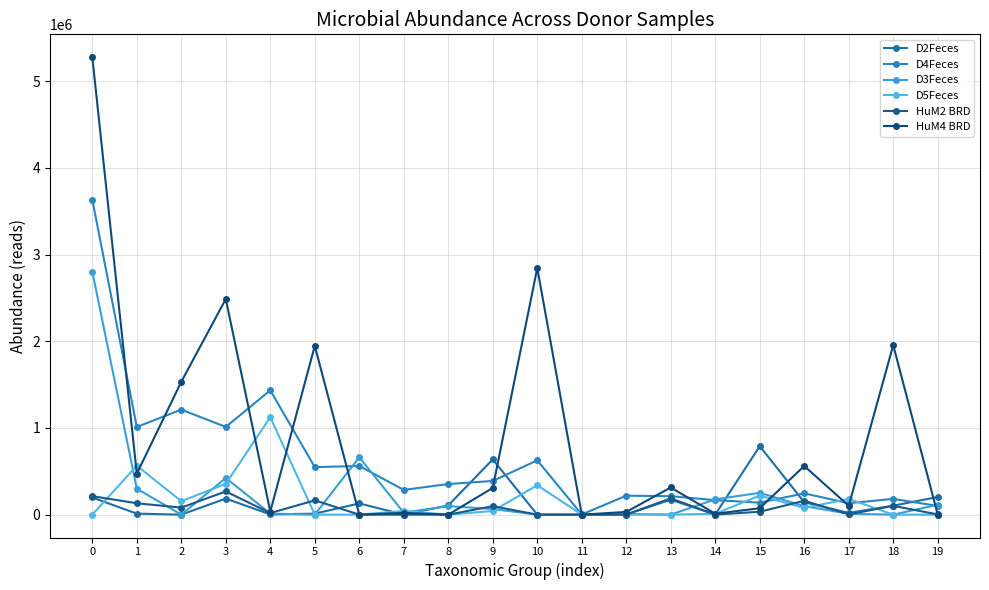

What is the spread (max minus min) of values at 3?

2302399